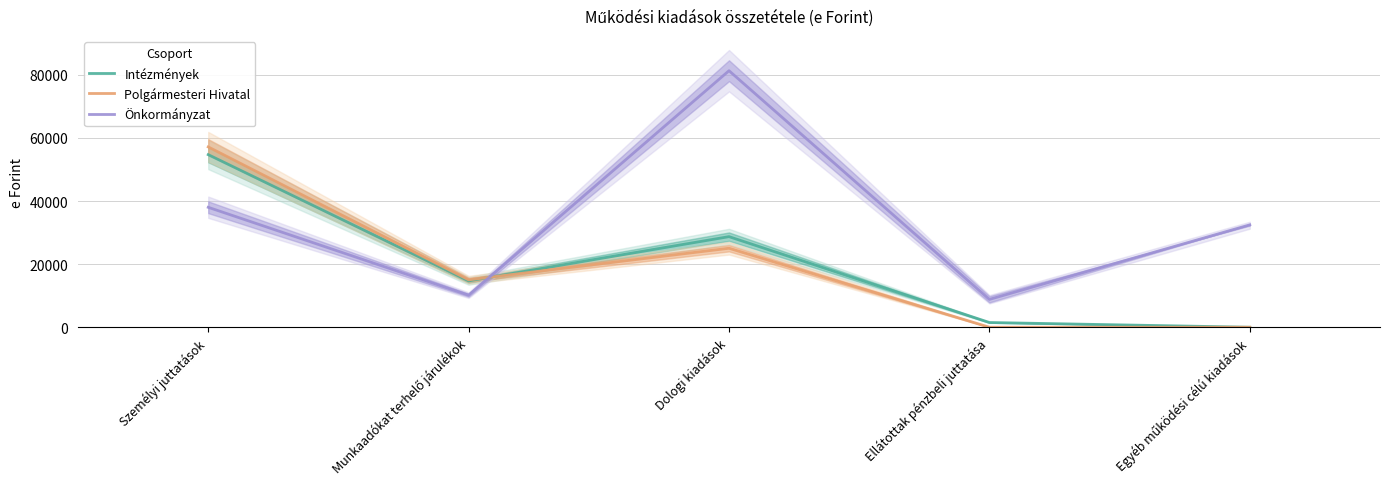

The Polgármesteri Hivatal series shows 25032.0 at Dologi kiadások. True or false?

True